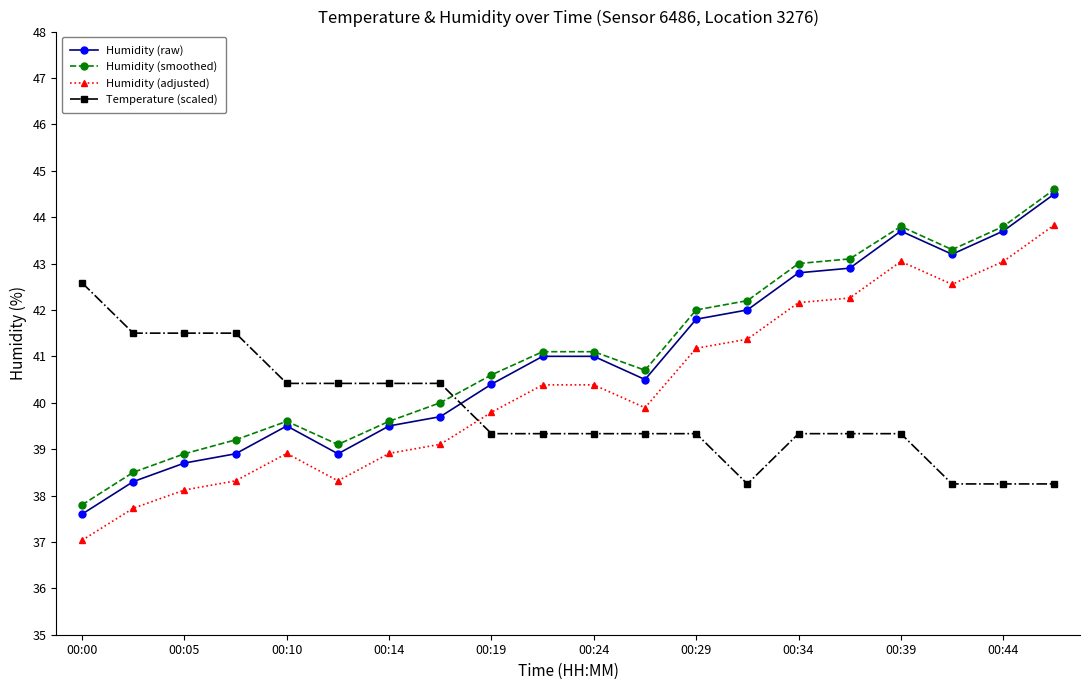

What is the value of the Humidity (raw) point at the 6th from the left?

38.9